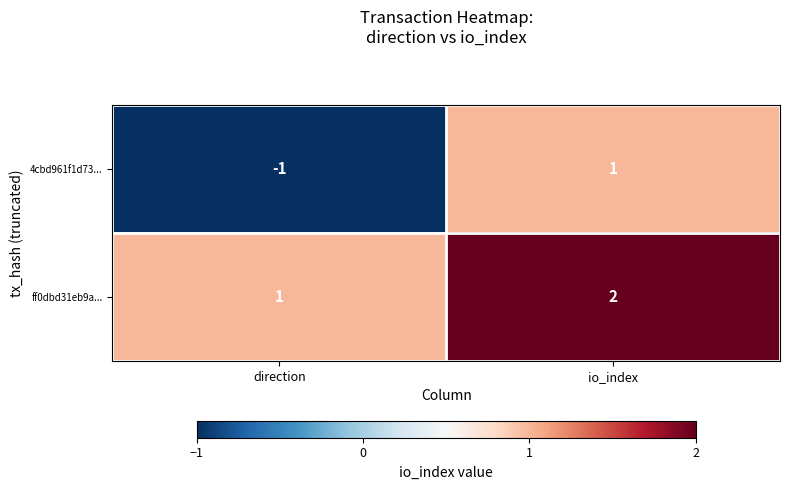

Reading right to left, list all the values displayed in this chart.

4cbd961f1d73...: io_index=1	direction=-1
ff0dbd31eb9a...: io_index=2	direction=1